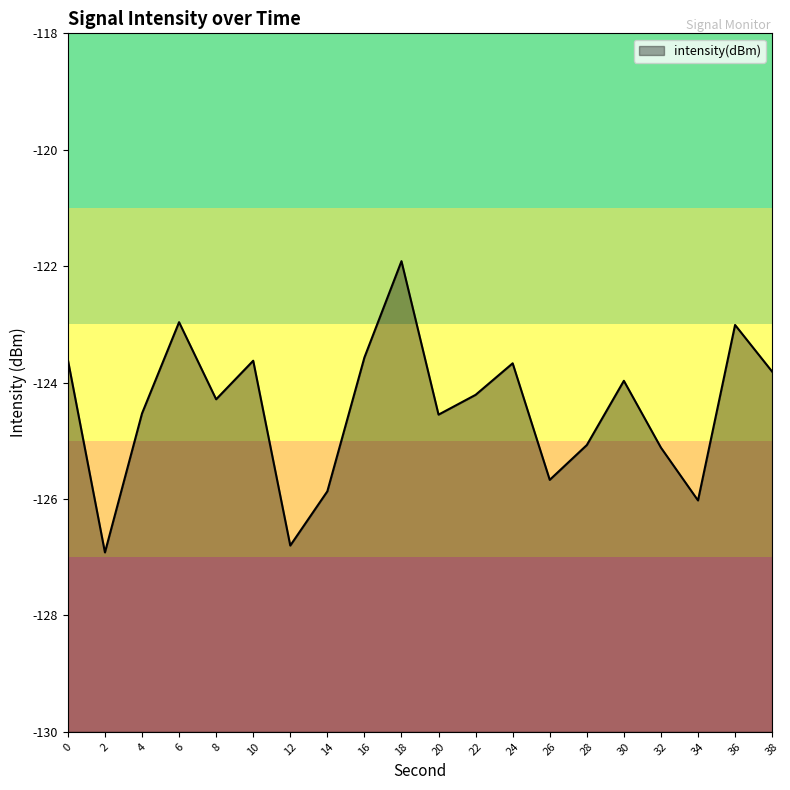

What is the sum of the values at 32 and 36?

-248.1